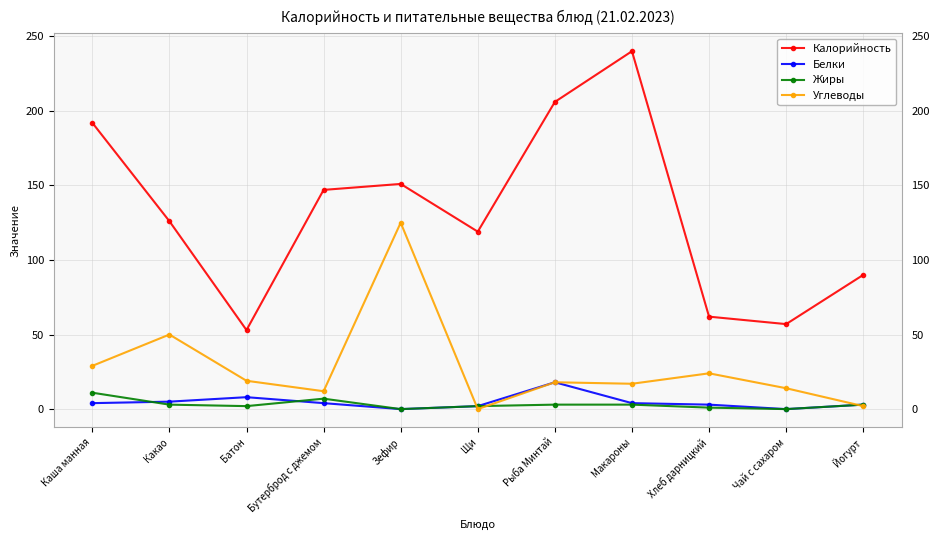

Which label corresponds to the largest value in the chart?

Макароны